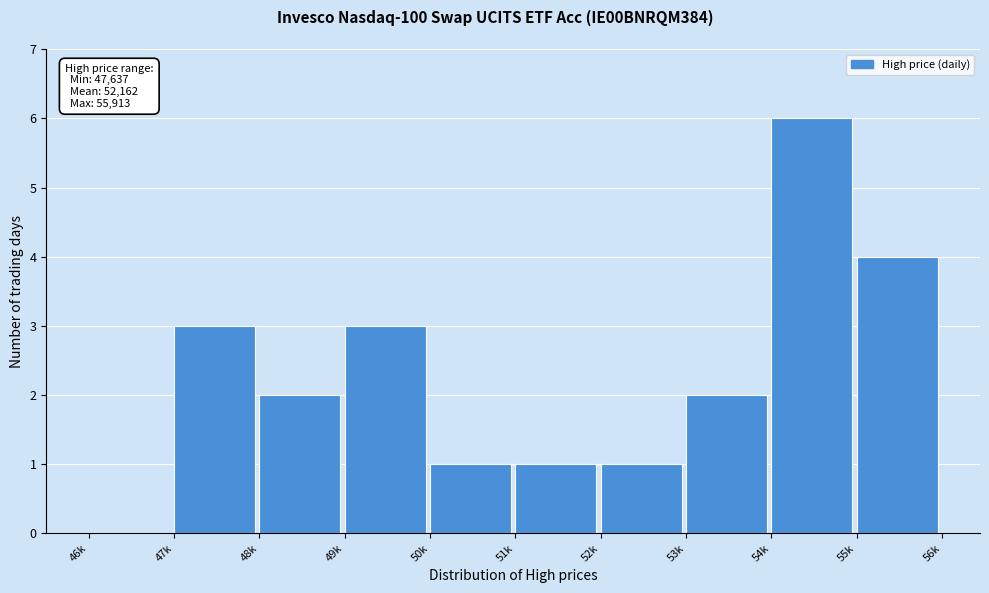

Reading left to right, what are all the values shown in this chart?

46k=0	47k=3	48k=2	49k=3	50k=1	51k=1	52k=1	53k=2	54k=6	55k=4